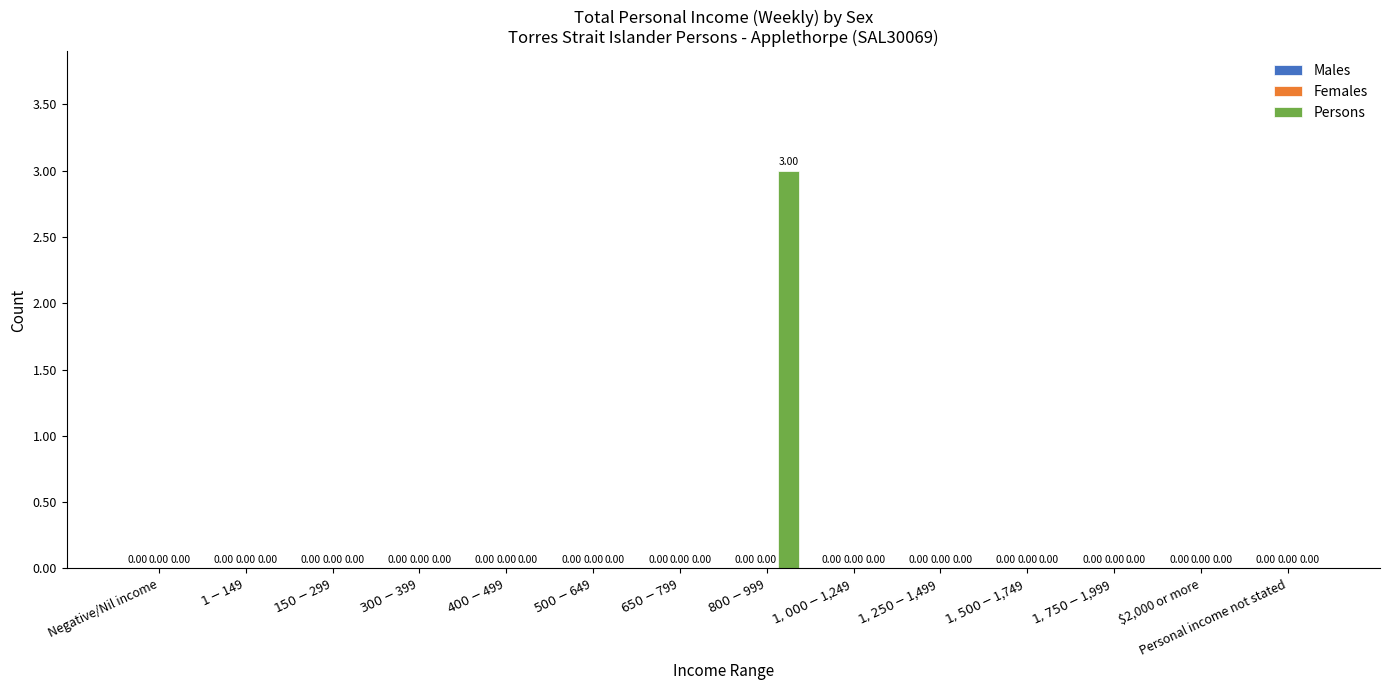

What is the sum of all values?

3